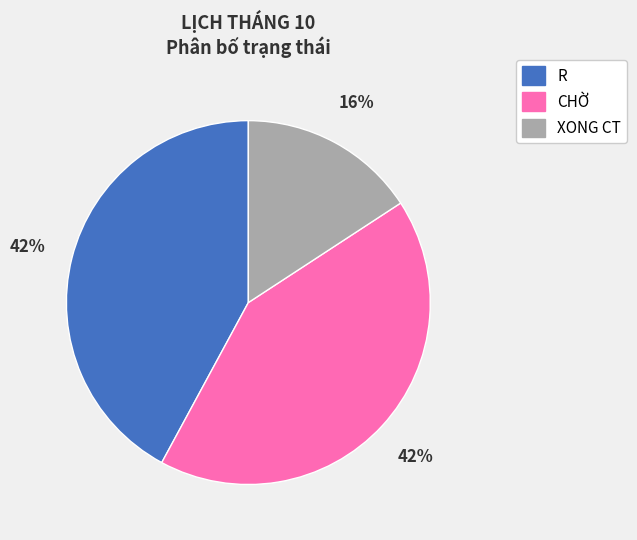

Is CHỜ the majority of the pie?

No